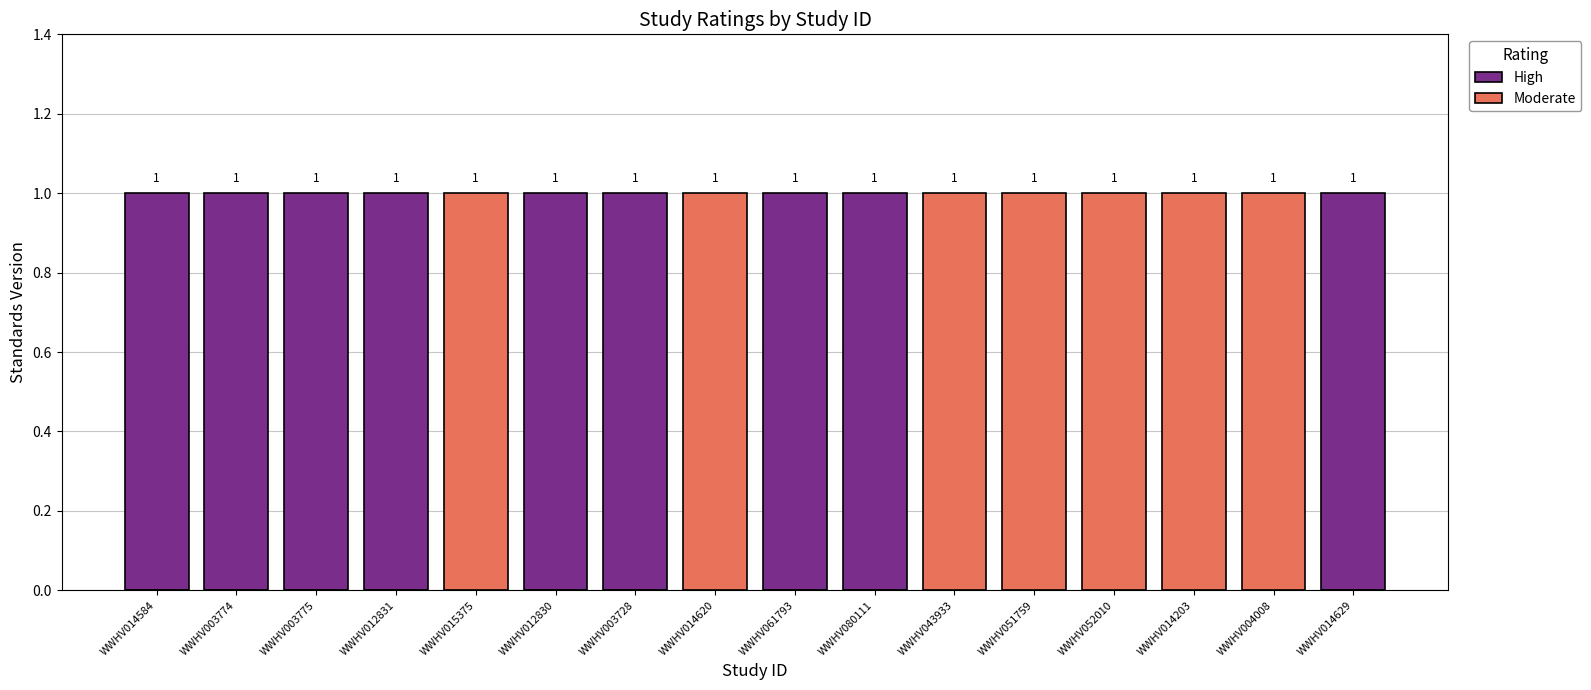

How many data points does each series have?

16